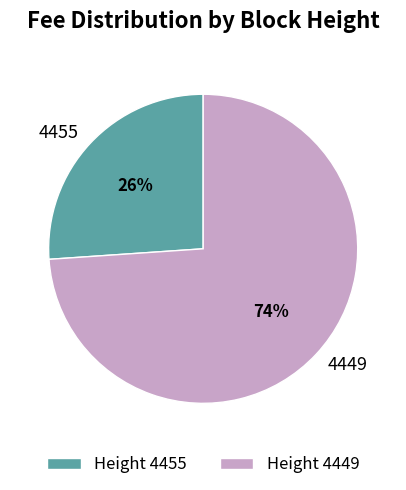

To the nearest percent, what is the average slice percentage?

50%